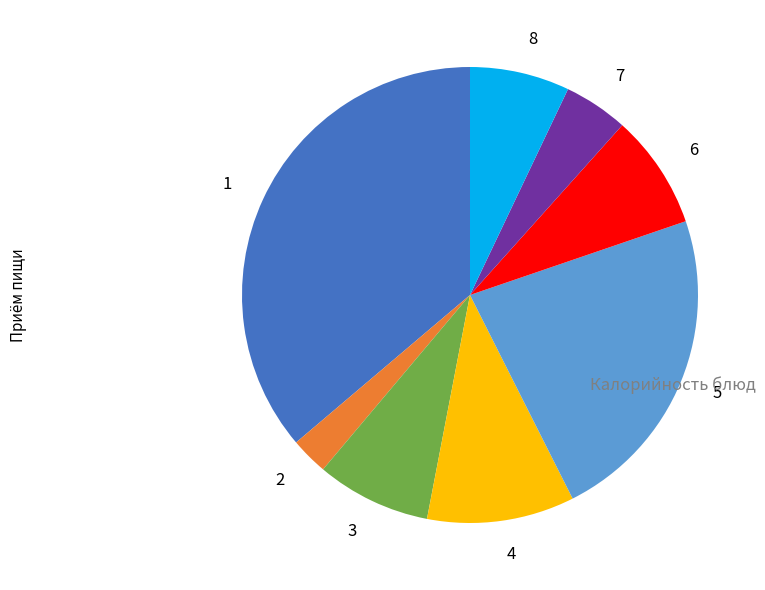

Does any single category account for the majority?

No